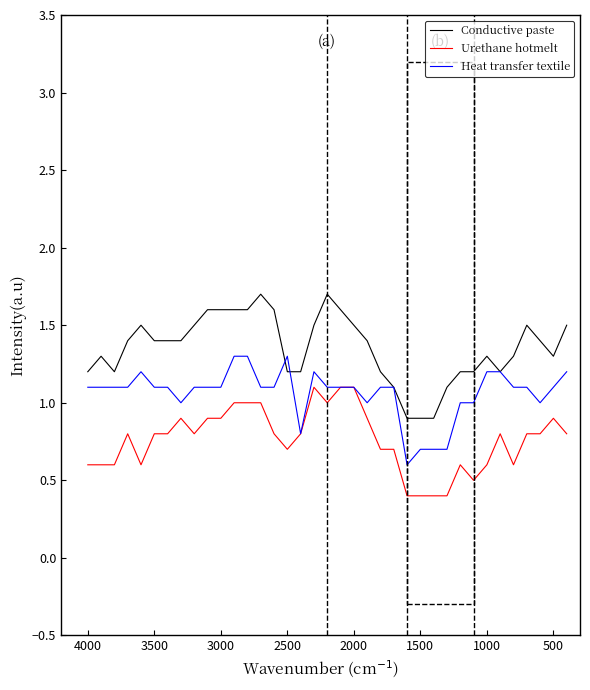

How many values in the Heat transfer textile series are below 1?

5